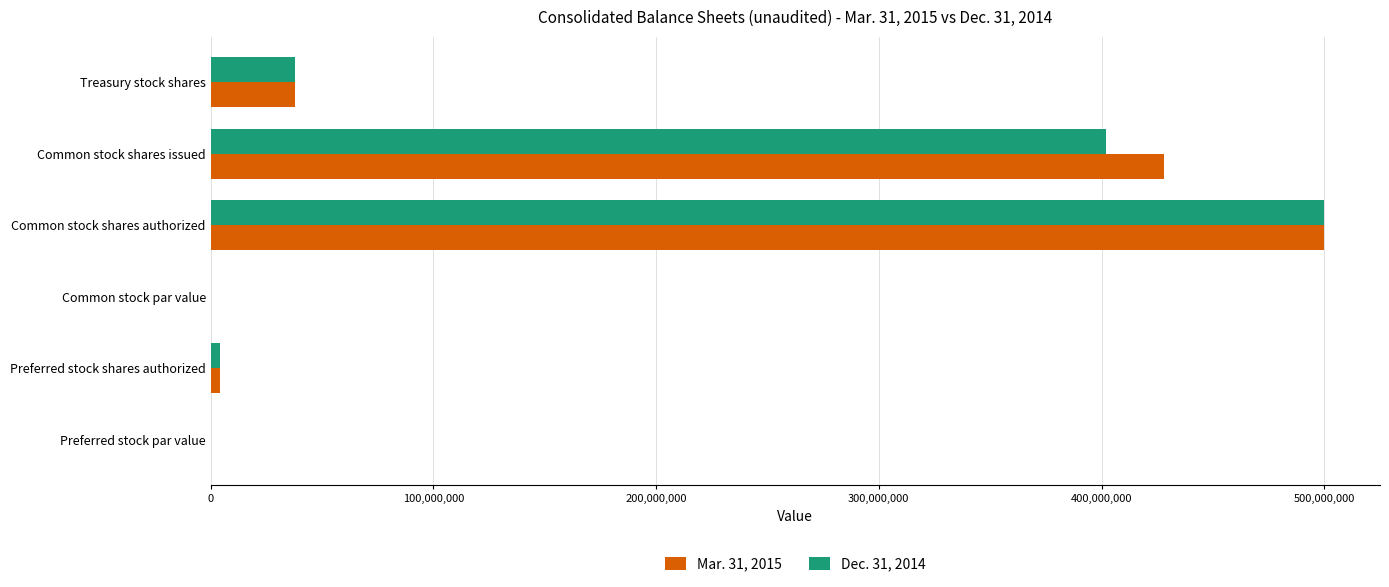

How many data points does each series have?

6